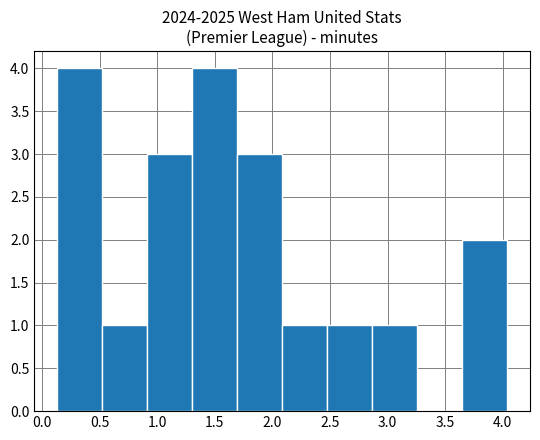

Reading left to right, list every bar in this chart as the range it spans on the x-axis followed by its height. Neither the bar edges nor the heights are printed on the chart, so give them approximately, as read against the axes.

0.15 to 0.50: 4
0.50 to 0.90: 1
0.90 to 1.30: 3
1.30 to 1.70: 4
1.70 to 2.10: 3
2.10 to 2.50: 1
2.50 to 2.85: 1
2.85 to 3.25: 1
3.25 to 3.65: 0
3.65 to 4.05: 2